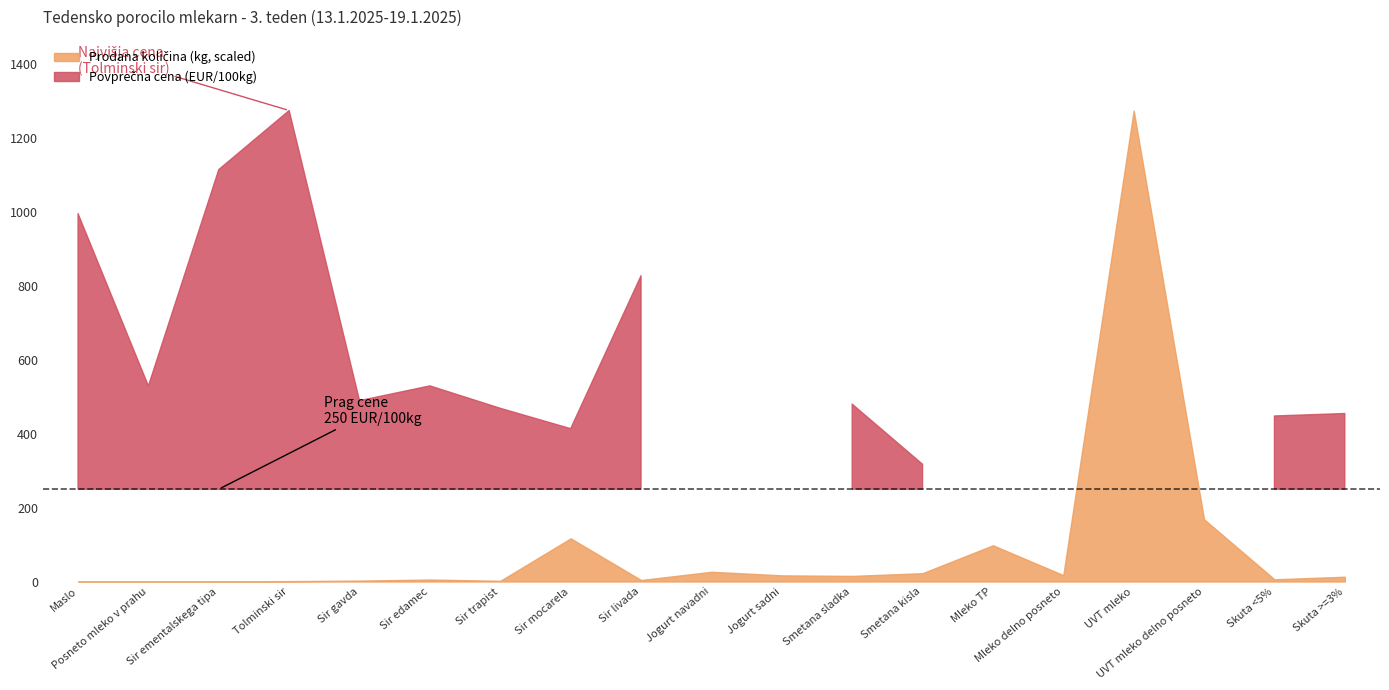

Which series has the largest range (max minus min)?

Prodana količina (kg)